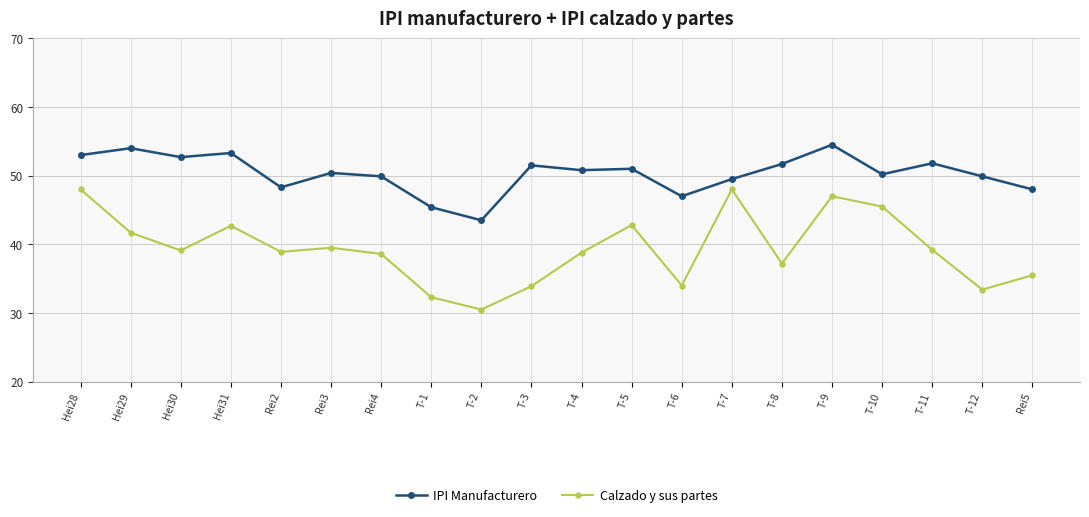

Is it true that Calzado y sus partes equals 27.5 at Hei29?

False